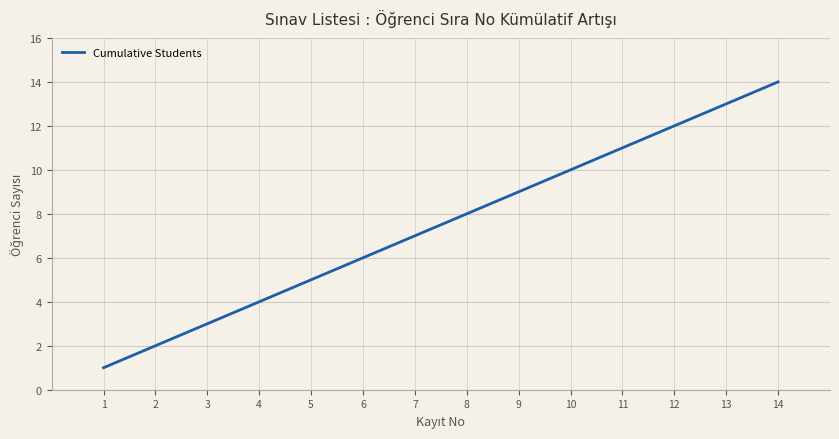

What is the difference between the maximum and minimum values?

13